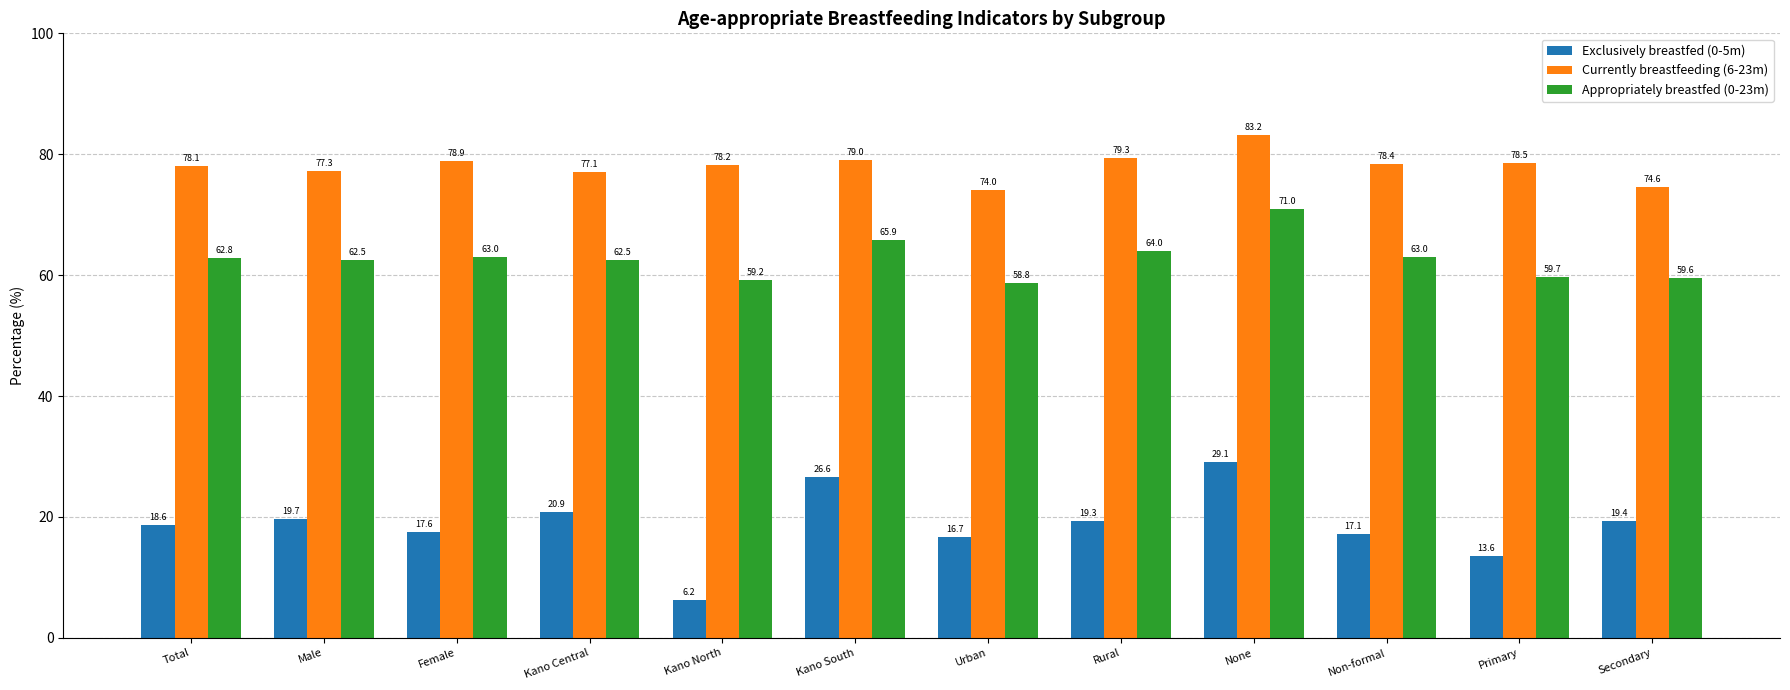

What is the highest value of the Appropriately breastfed (0-23m) series?

71.0